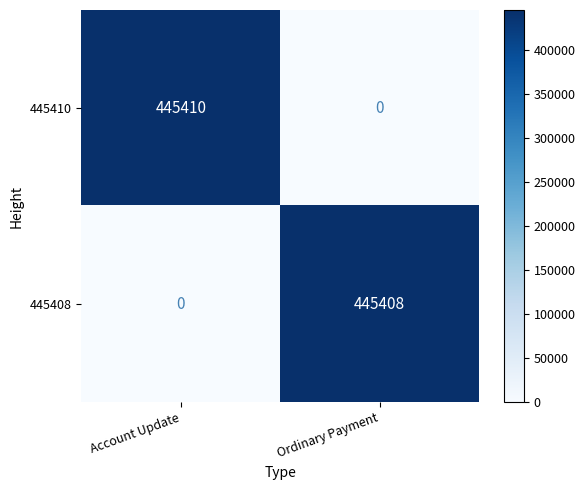

What is the sum of the 445408 values at Account Update and Ordinary Payment?

445408